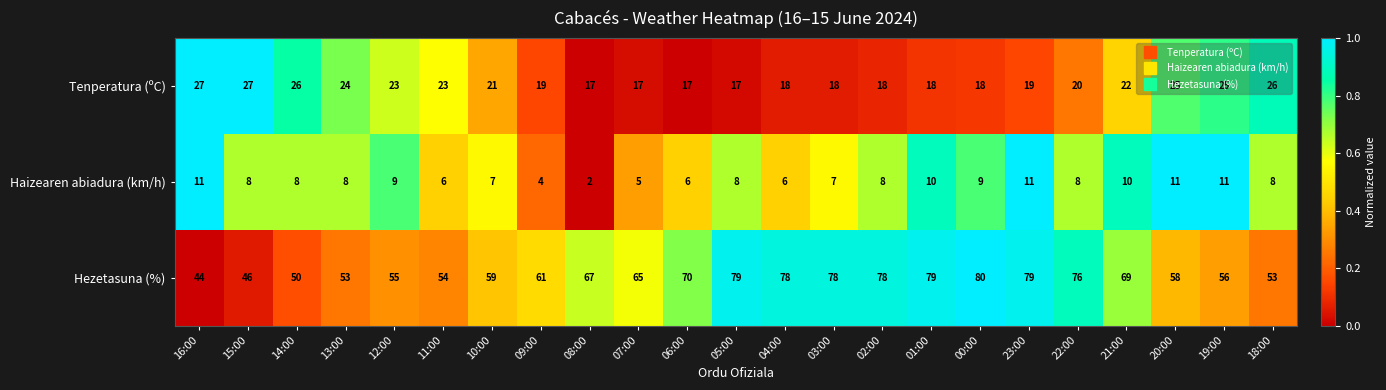

What is the maximum value shown in the chart?

80